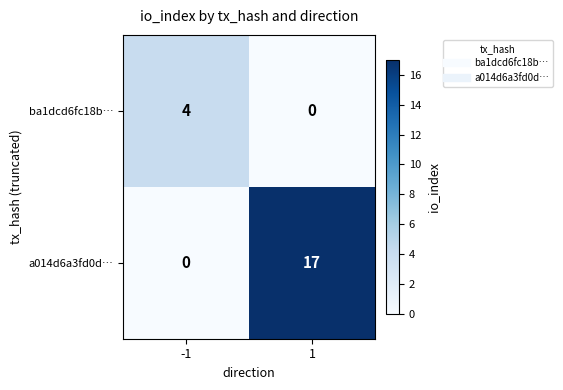

How many data points does each series have?

2